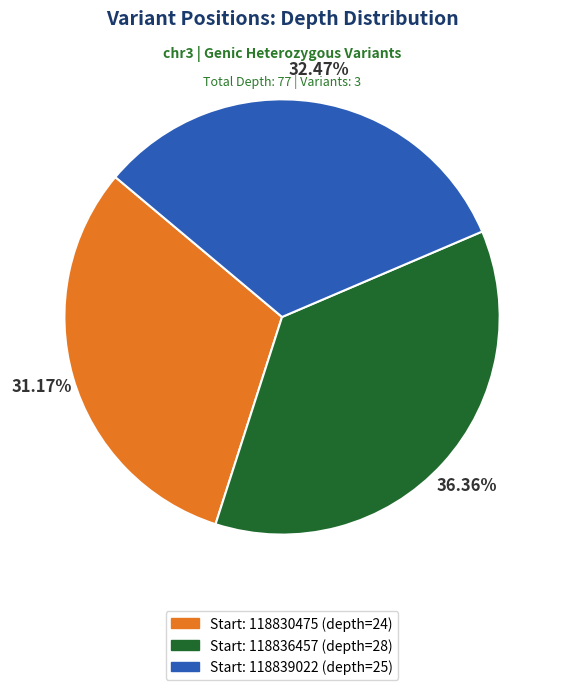

Does any single category account for the majority?

No